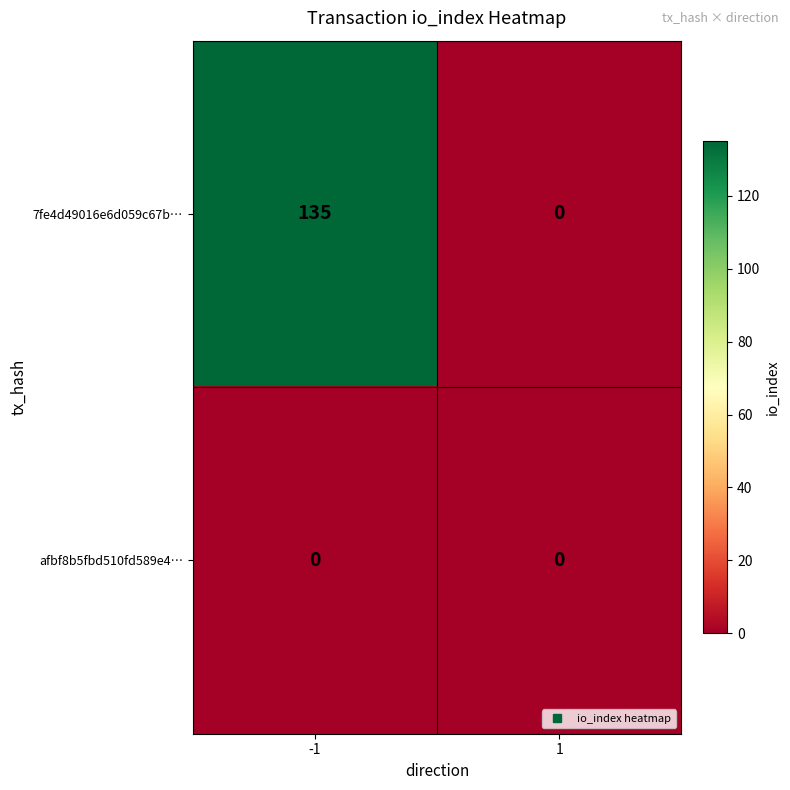

At which category is the sum across all series the highest?

-1